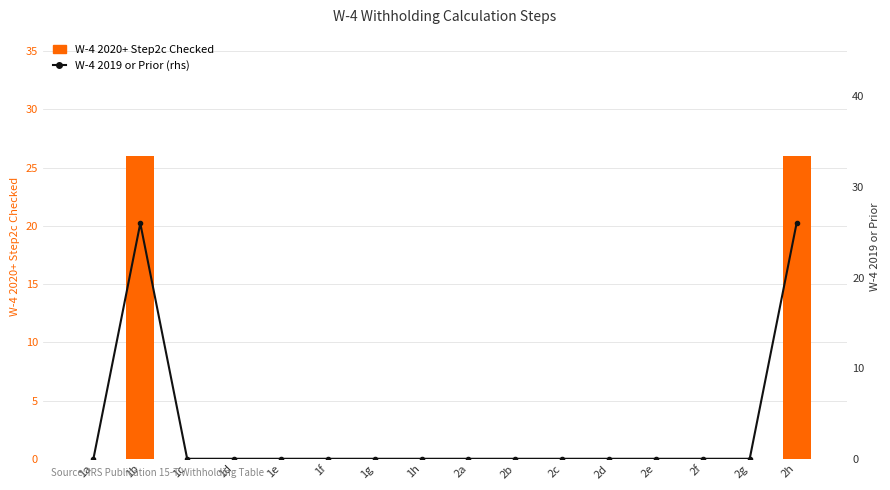

Reading left to right, extract all data points from this chart.

W-4 2020+ Step2c Checked: 0	26	0	0	0	0	0	0	0	0	0	0	0	0	0	26
W-4 2019 or Prior (rhs): 0	26	0	0	0	0	0	0	0	0	0	0	0	0	0	26